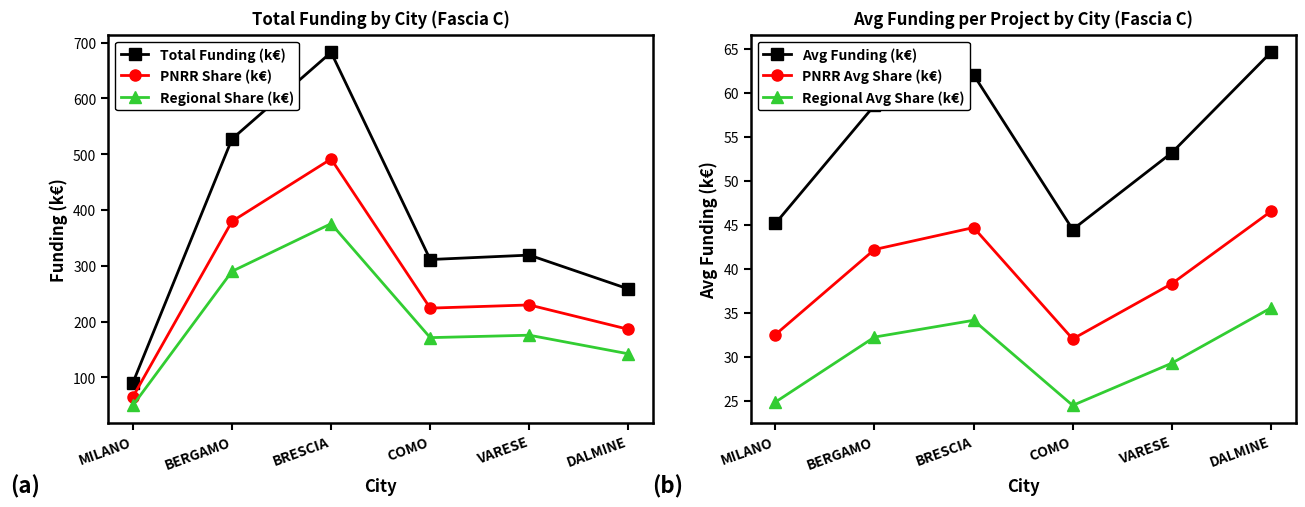

Read the PNRR Share (k€) value at MILANO.

65.0